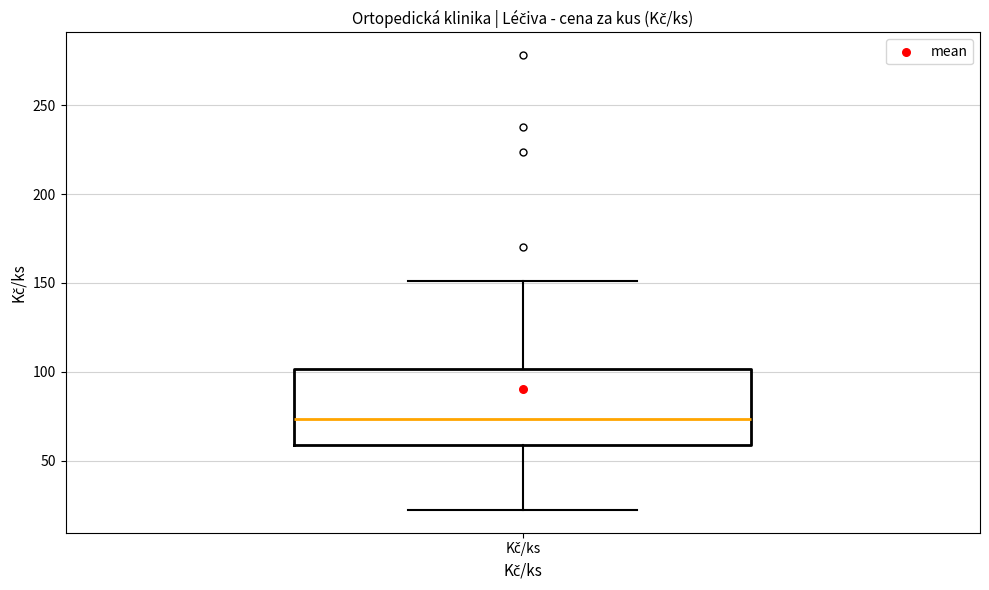

Transcribe this box plot: give where the median line is, the range the box spans, and where the two whiskers end, as read against the y-axis. The values are not printed on the chart, so give them approximately, as read against the axis.

median 75, box 60 to 100, whiskers 20 to 150